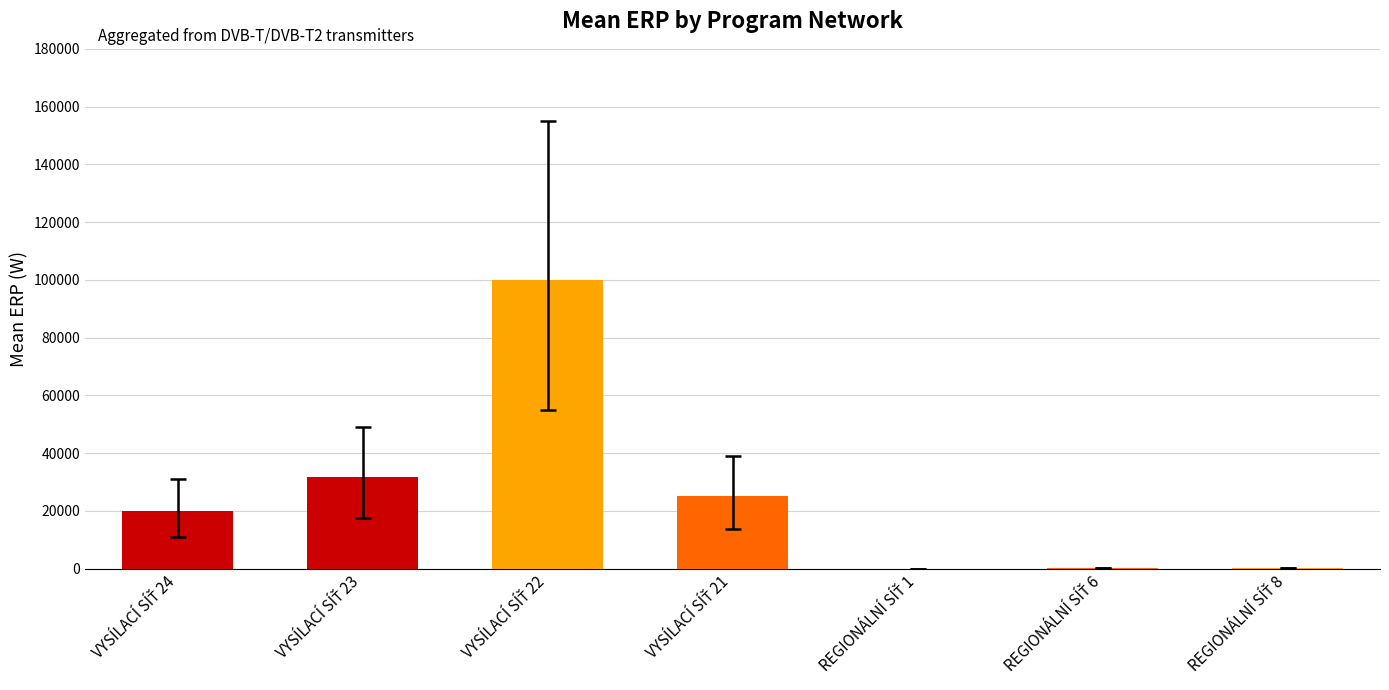

How many series are shown in this chart?

1